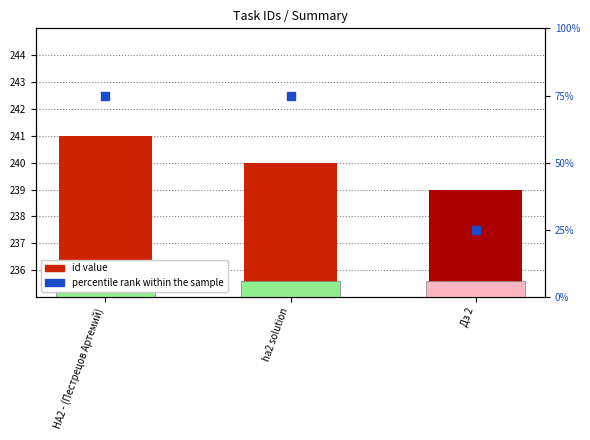

What are all the series names shown in the legend?

id value, percentile rank within the sample